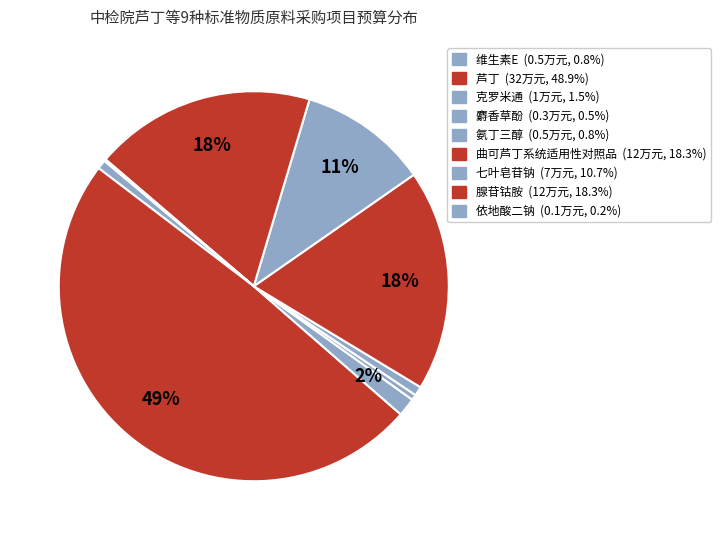

Is there any slice that represents more than half of the pie?

No